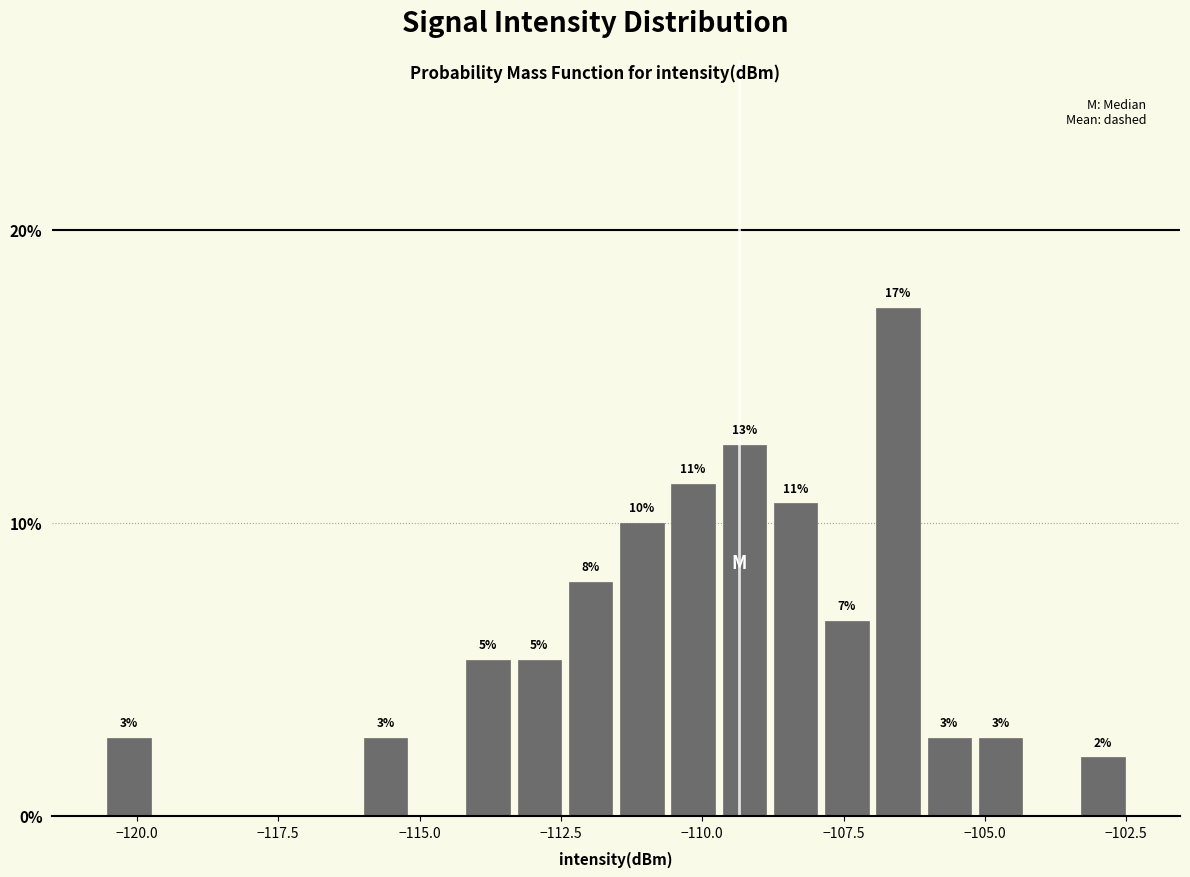

Around what value on the x-axis is the tallest bar? Give the approximate position of its centre, as read against the axis.

-106.5